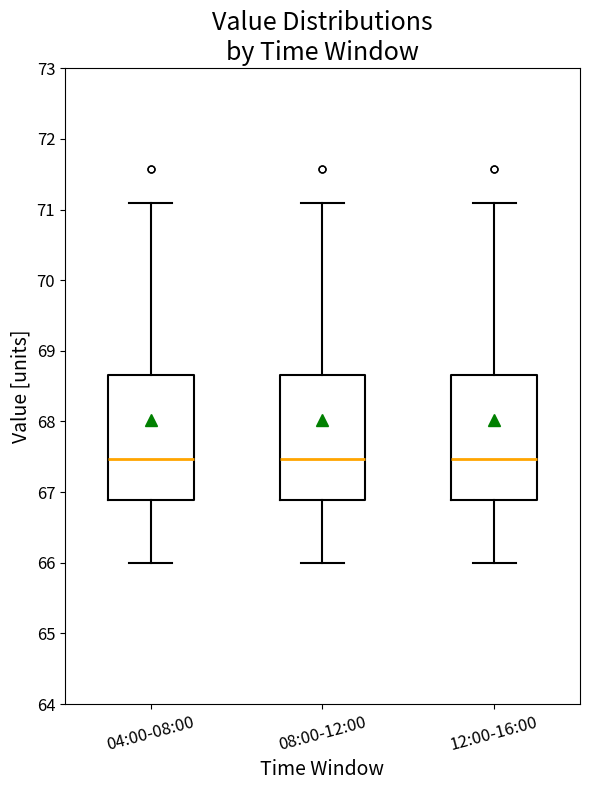

Reading left to right, transcribe this box plot: for each box, give where its median line is, the range the box spans, and where its two whiskers end, as read against the y-axis. The values are not printed on the chart, so give them approximately, as read against the axis.

04:00-08:00: median 67.5, box 66.9 to 68.7, whiskers 66.0 to 71.1
08:00-12:00: median 67.5, box 66.9 to 68.7, whiskers 66.0 to 71.1
12:00-16:00: median 67.5, box 66.9 to 68.7, whiskers 66.0 to 71.1